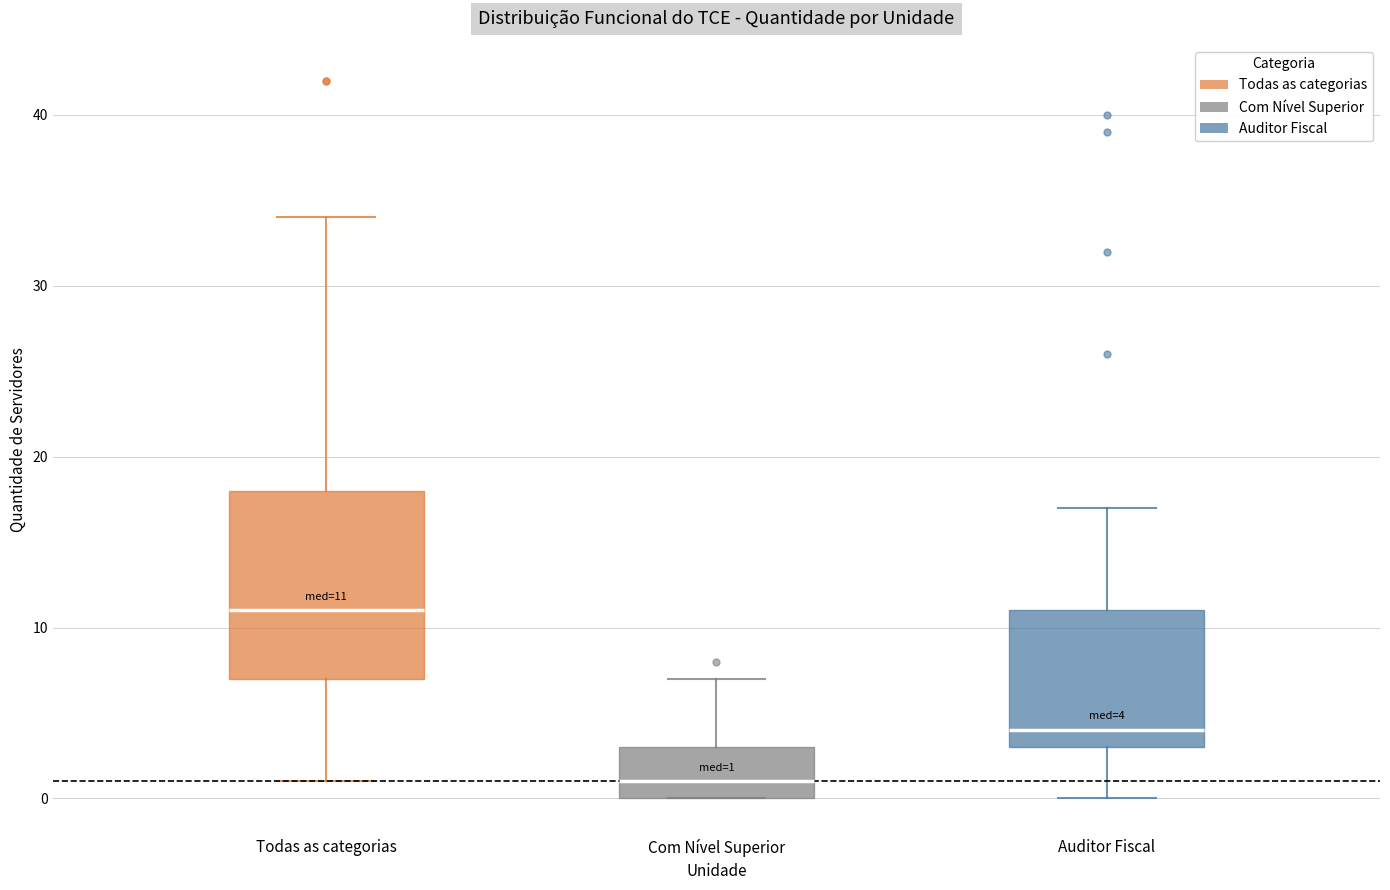

Which box has the lowest median line?

Com Nível Superior